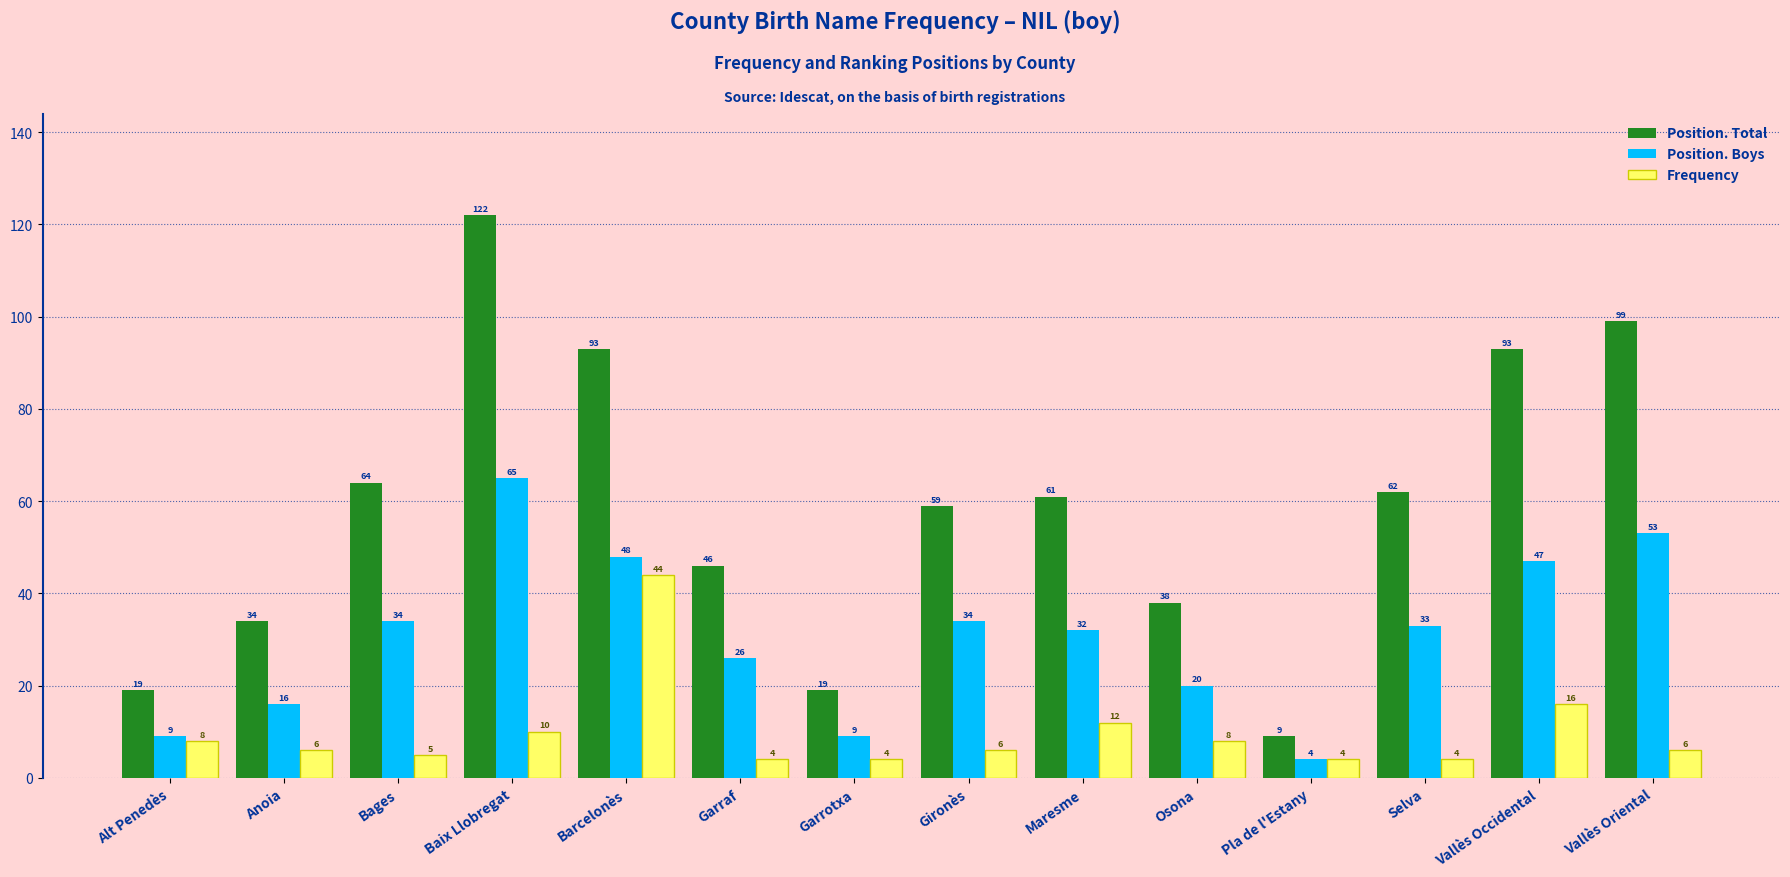

At how many categories does at least one series exceed 84?

4